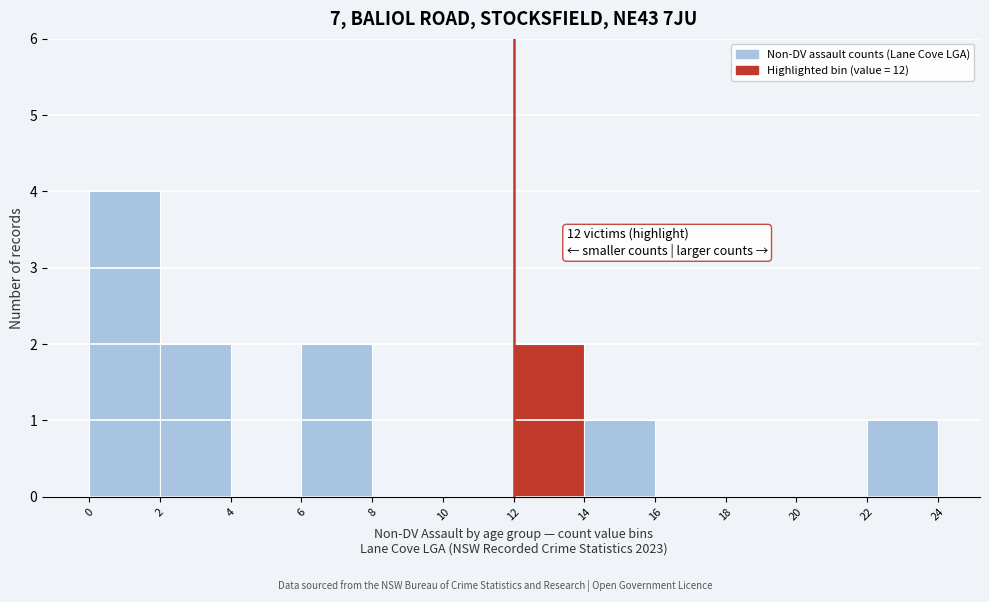

Over which range of the x-axis is the bar tallest?

0 to 2